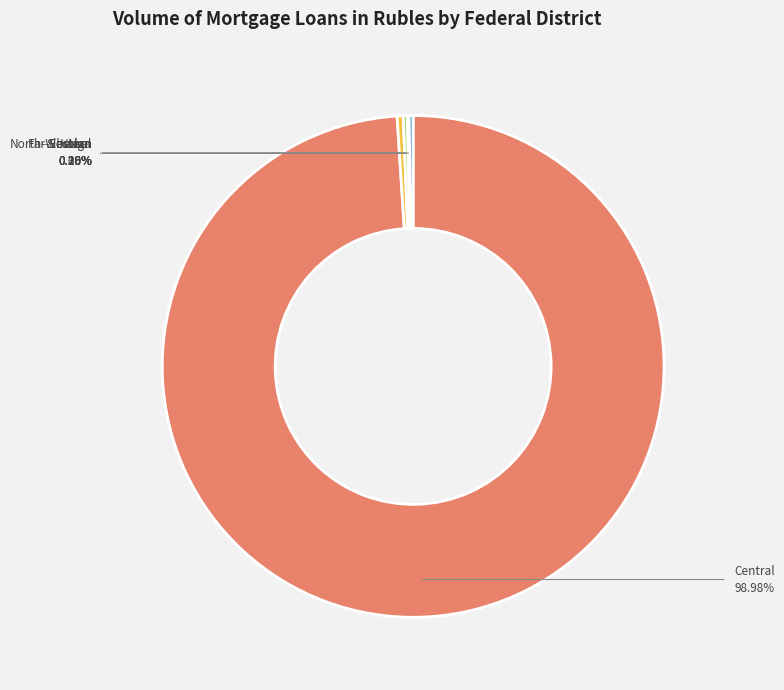

Which category has the smallest portion of the pie?

Siberian Federal District